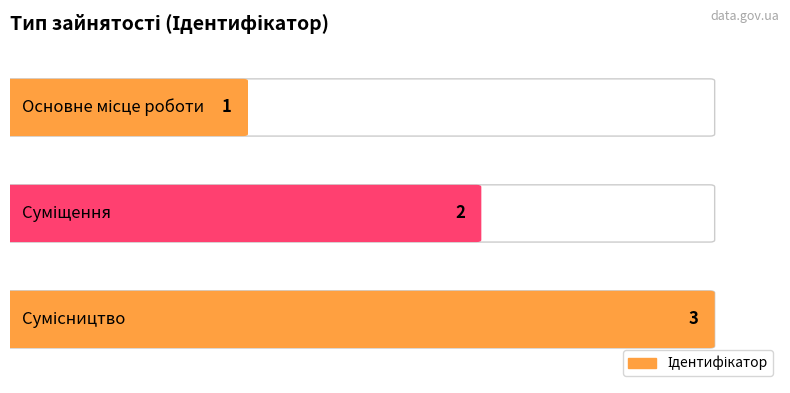

The value at Суміщення is 2. True or false?

True